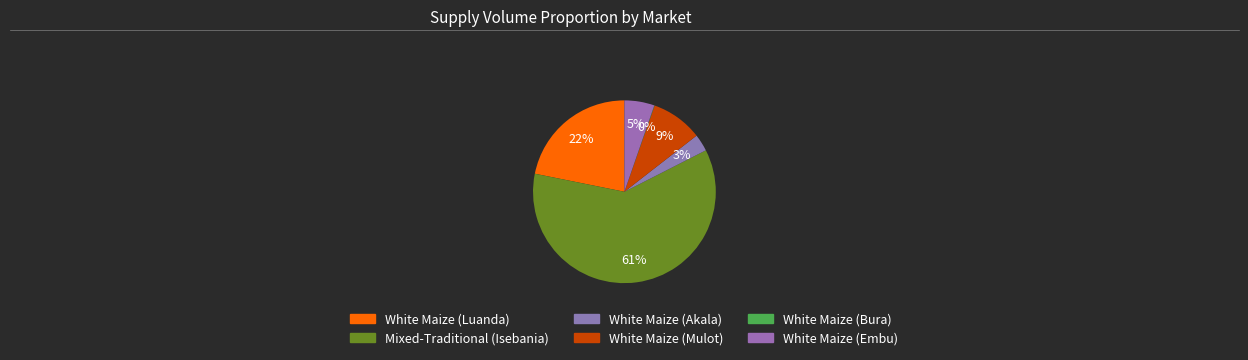

Combined, do White Maize (Embu) and Mixed-Traditional (Isebania) account for over 50%?

Yes